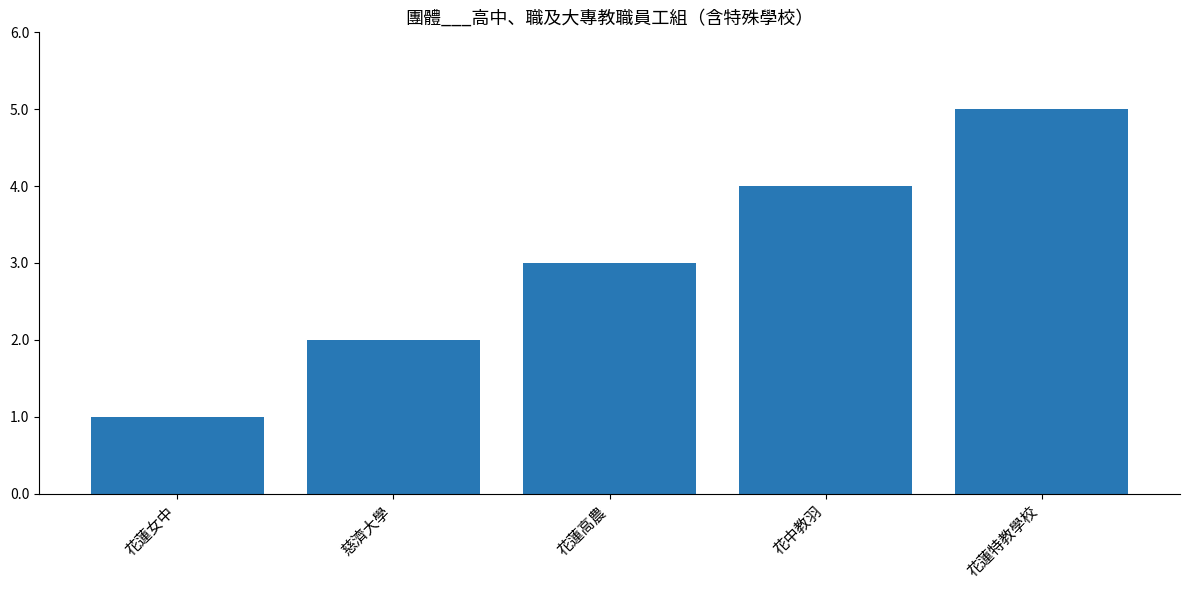

Rank the categories by value from highest to lowest.

花蓮特教學校, 花中教羽, 花蓮高農, 慈濟大學, 花蓮女中